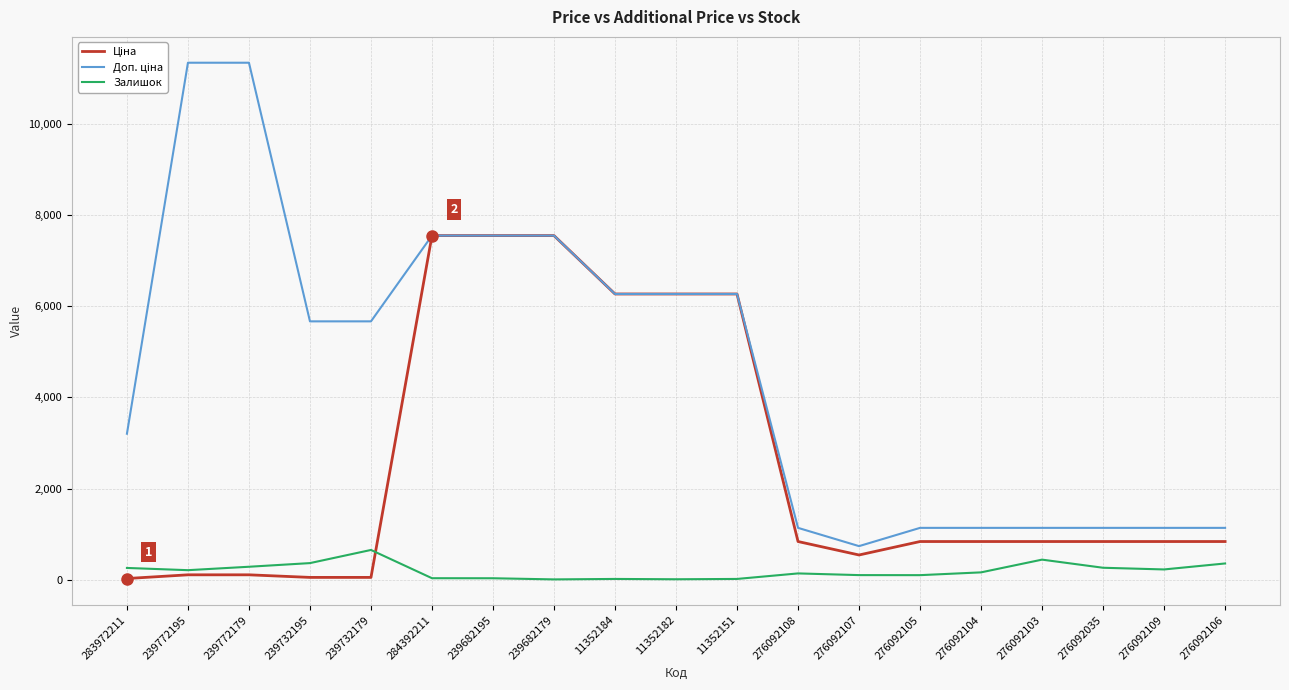

What is the total value across all series at 276092035?

2252.8